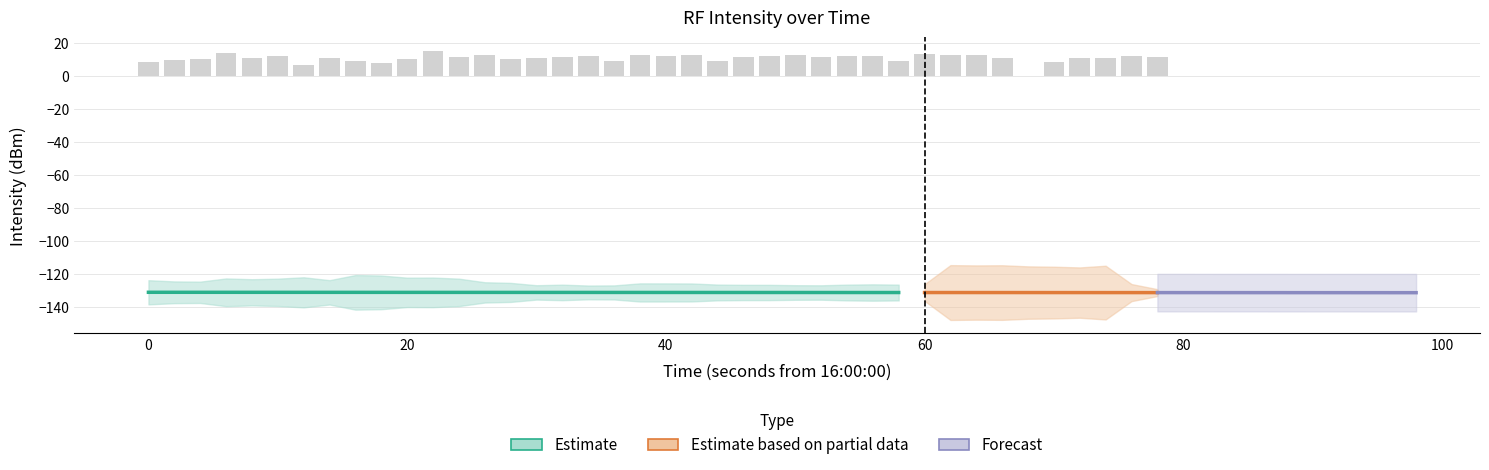

What is the value of the 5th bar from the left?

10.9